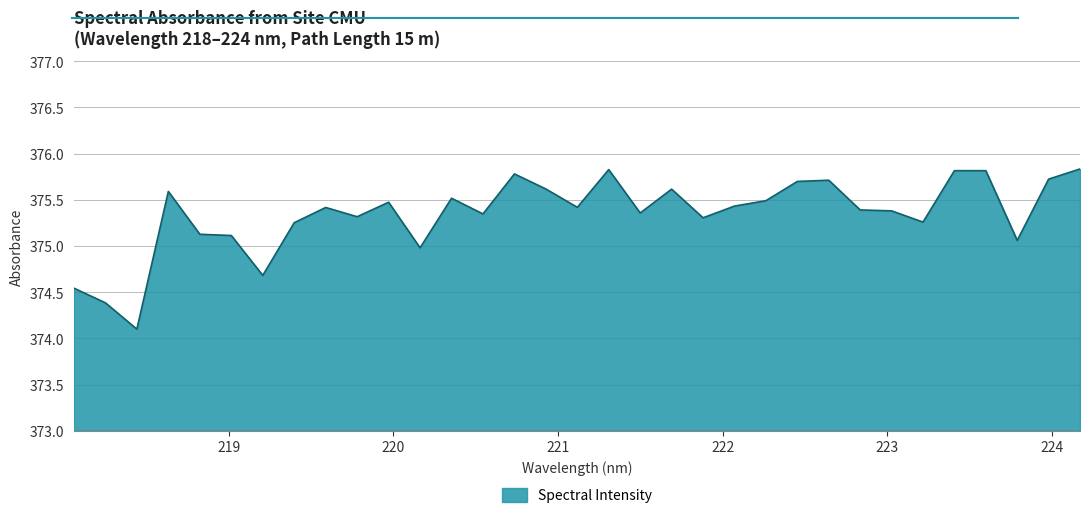

What is the maximum value shown in the chart?

375.8